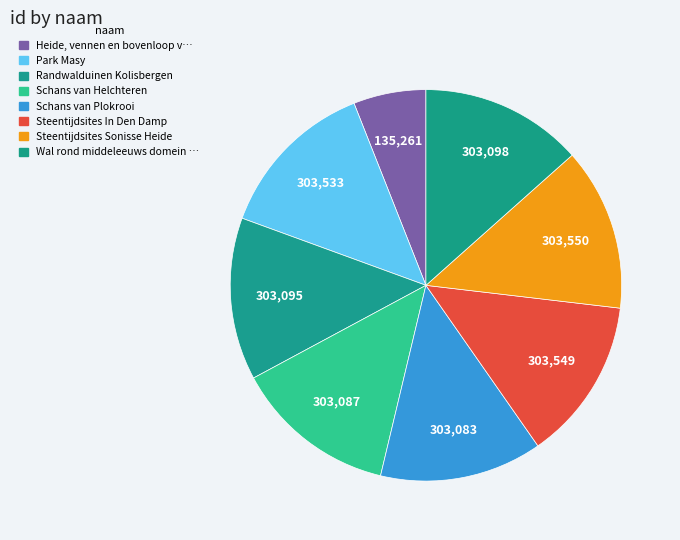

How many segments does this pie chart have?

8